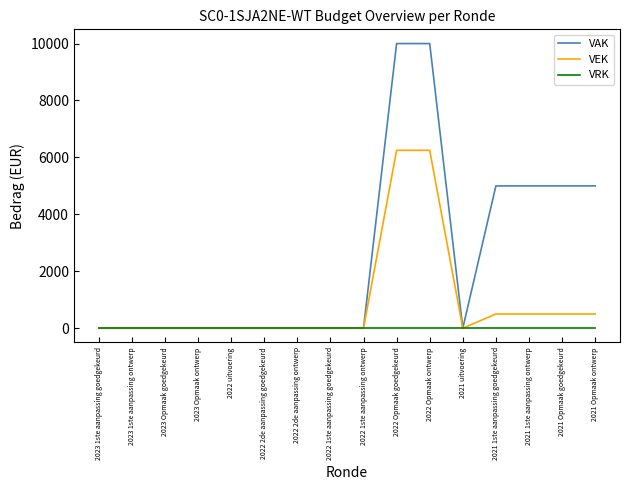

What is the maximum value shown in the chart?

10000